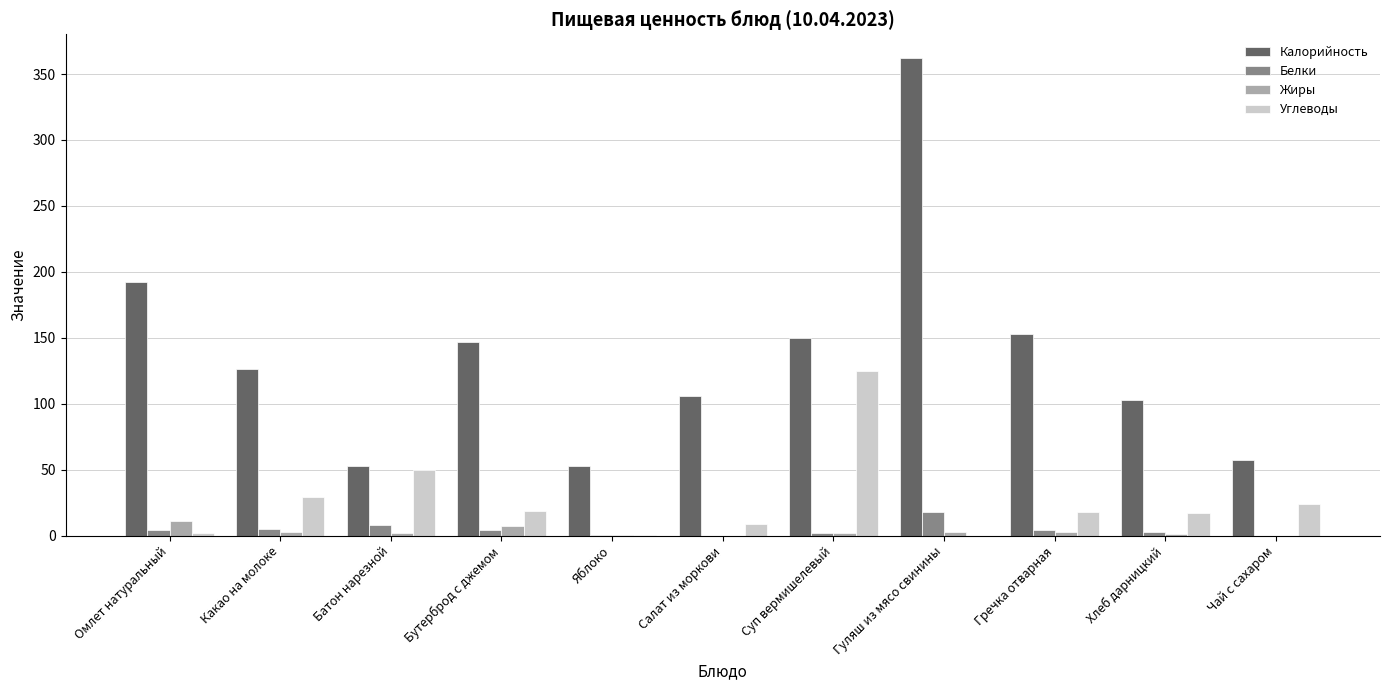

Is the value of Жиры at Хлеб дарницкий greater than the value of Белки at Гуляш из мясо свинины?

No